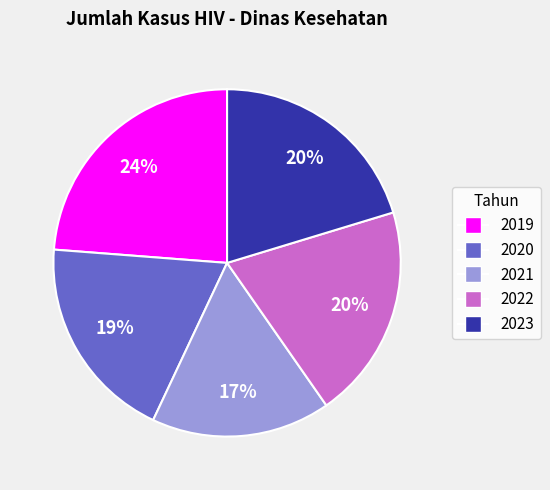

What is the ratio of the value at 2023 to the value at 2020?

1.1